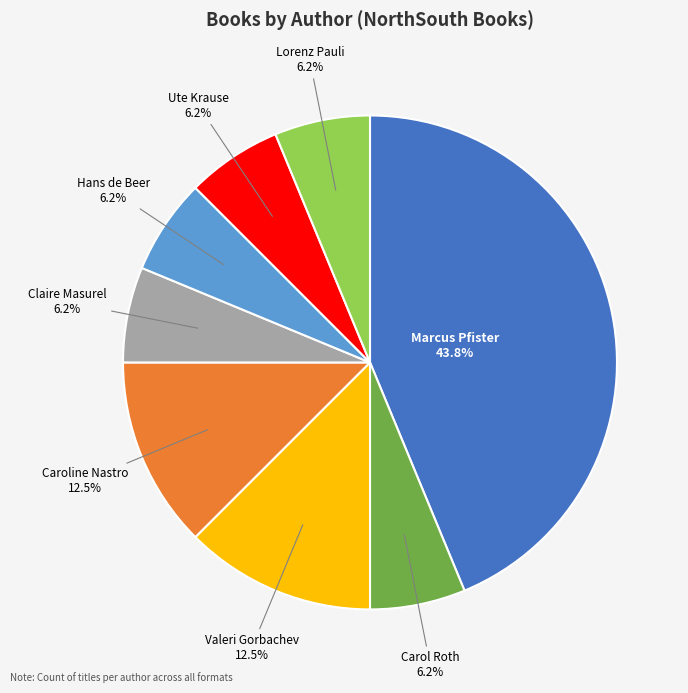

True or false: Valeri Gorbachev accounts for 27% of the total.

False